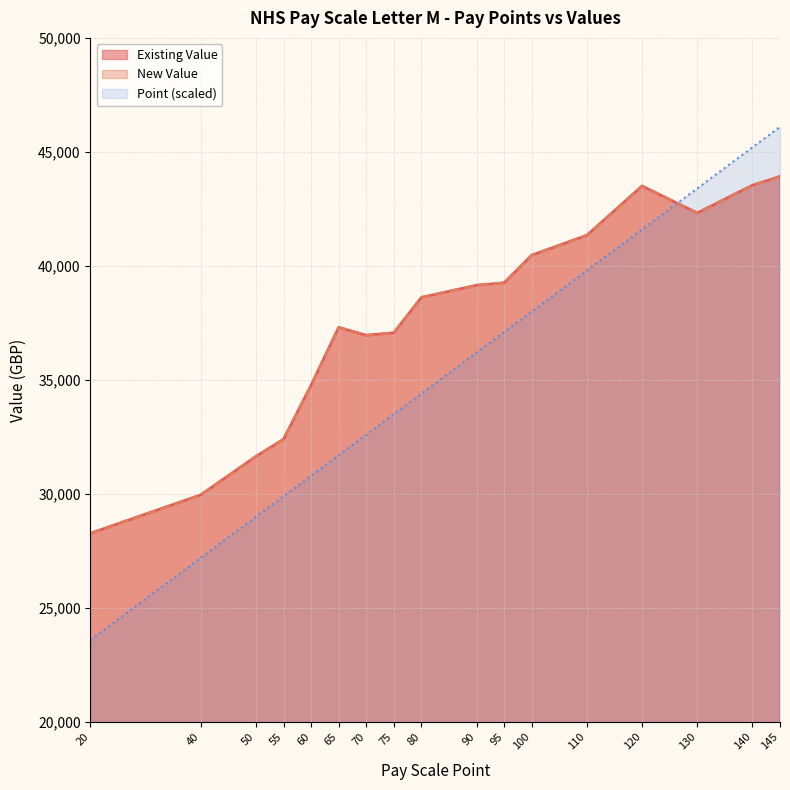

What is the difference between the Point values at 120 and 65?

9900